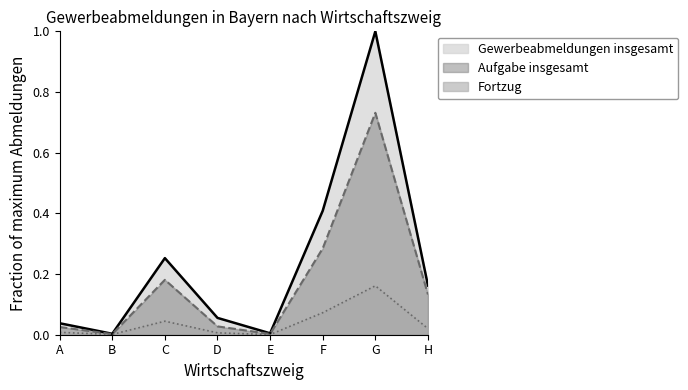

List the series in order of their overall mean, highest first.

Gewerbeabmeldungen insgesamt, Aufgabe insgesamt, Fortzug